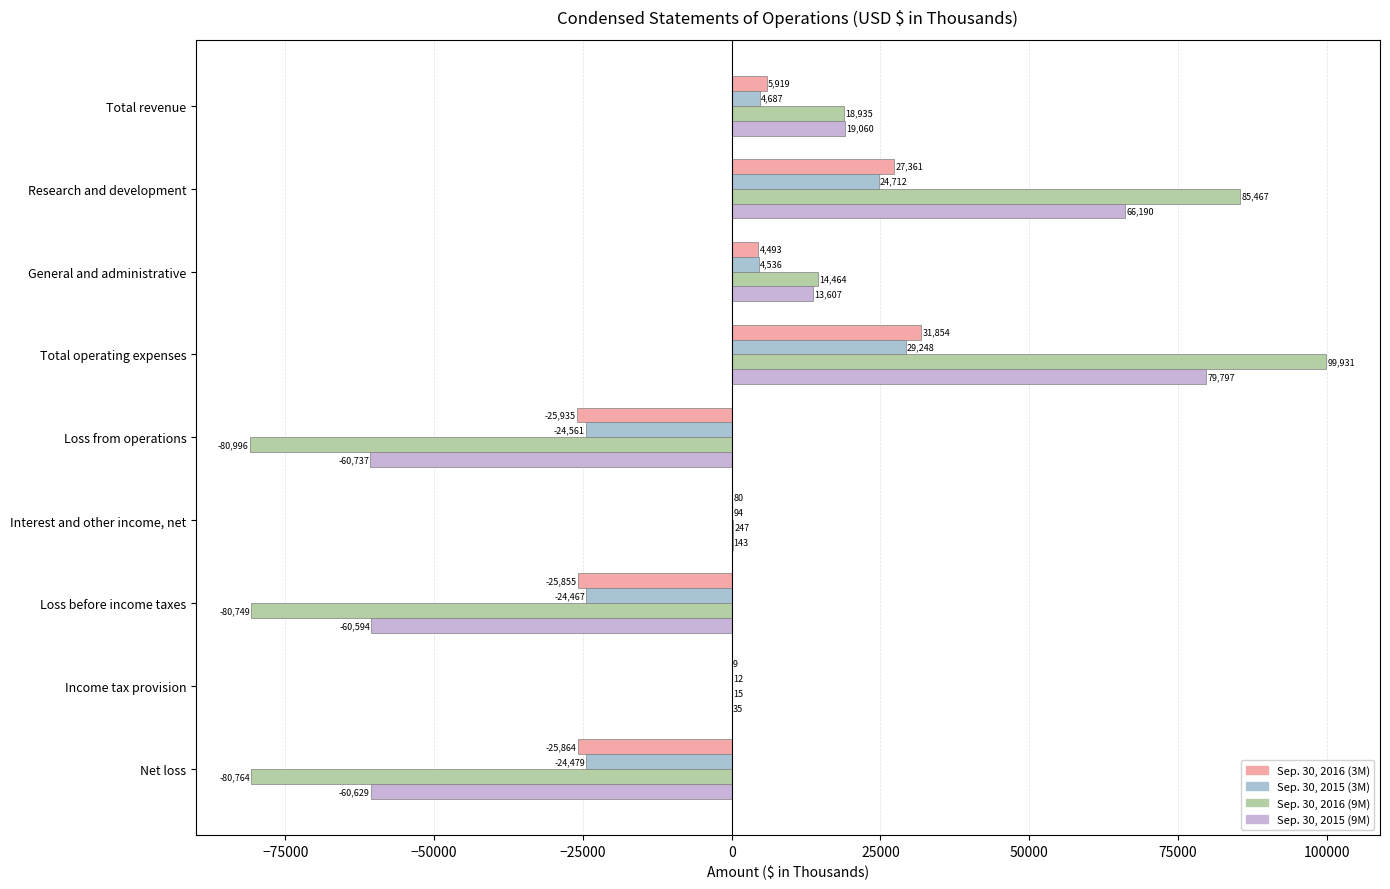

Count the number of data series in this chart.

4